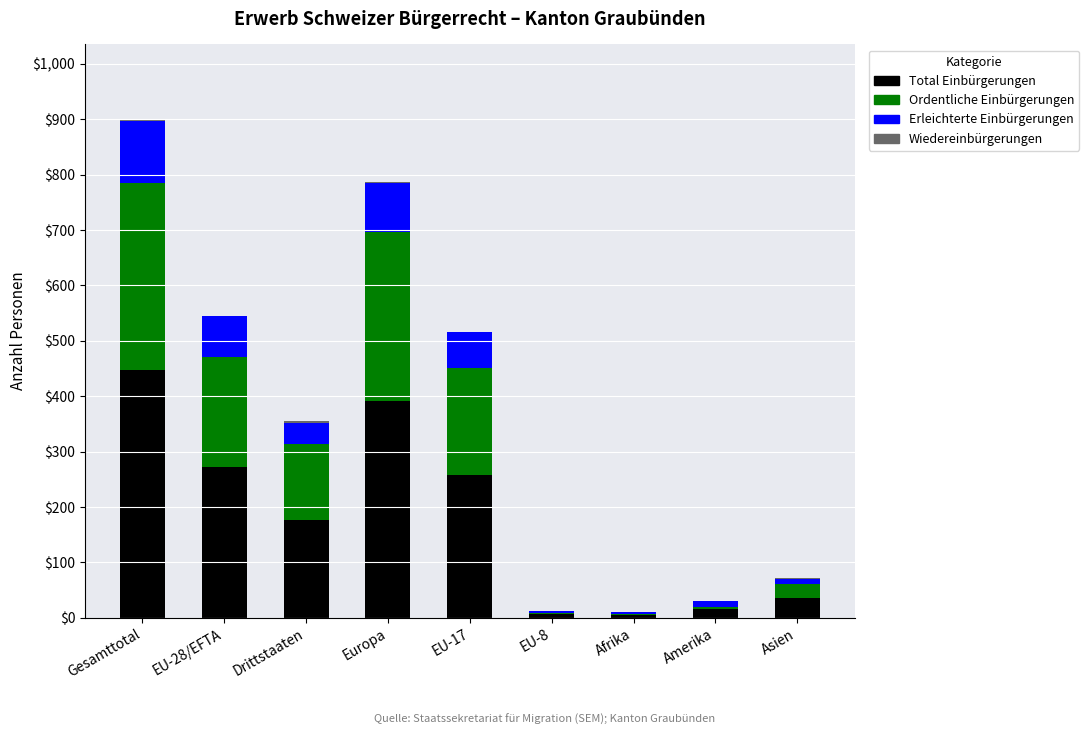

At which category is the sum across all series the highest?

Gesamttotal